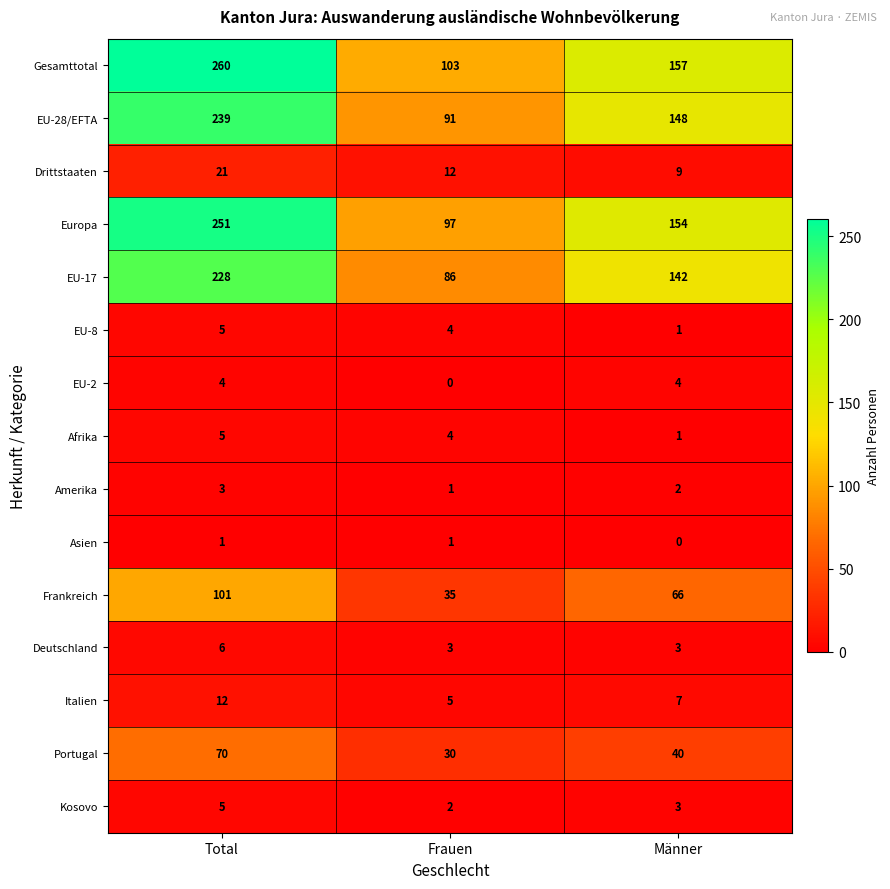

What value does the Frankreich series have at Frauen?

35